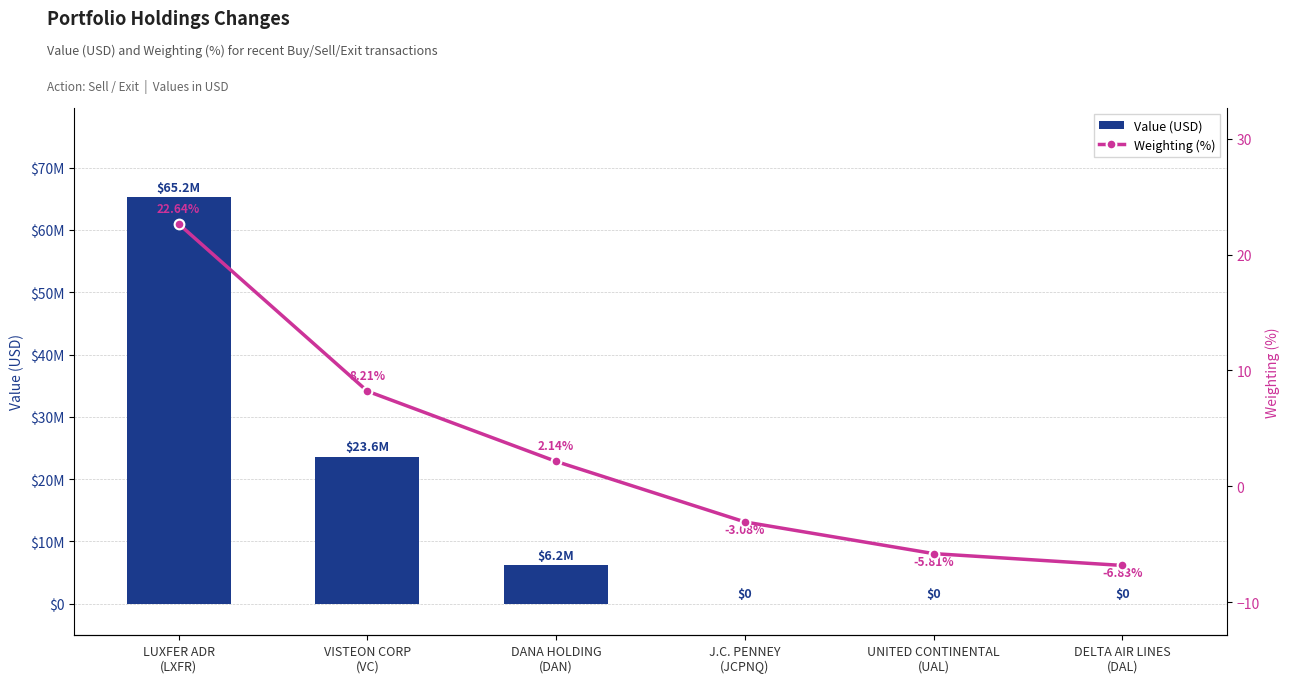

Which series has the largest range (max minus min)?

Value (USD)